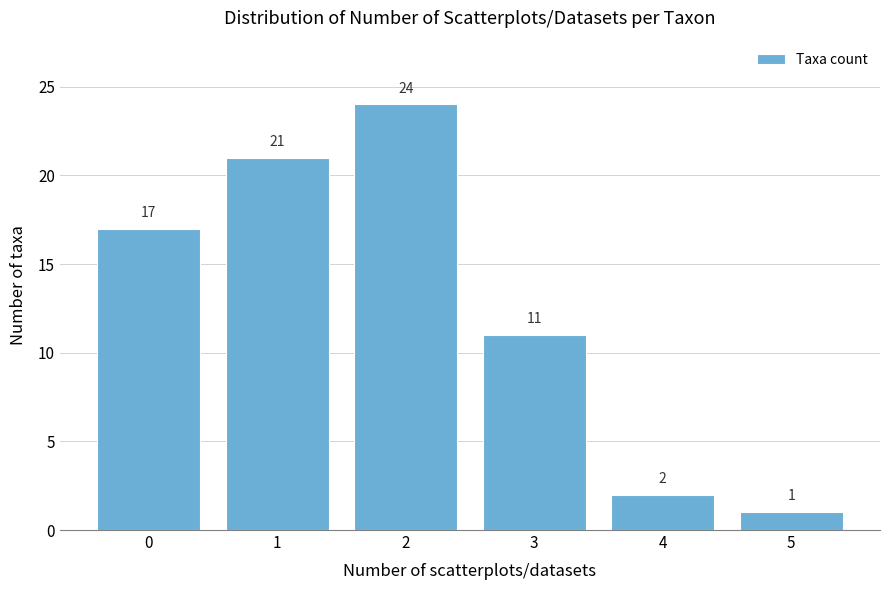

Reading left to right, extract all data points from this chart.

0=17	1=21	2=24	3=11	4=2	5=1